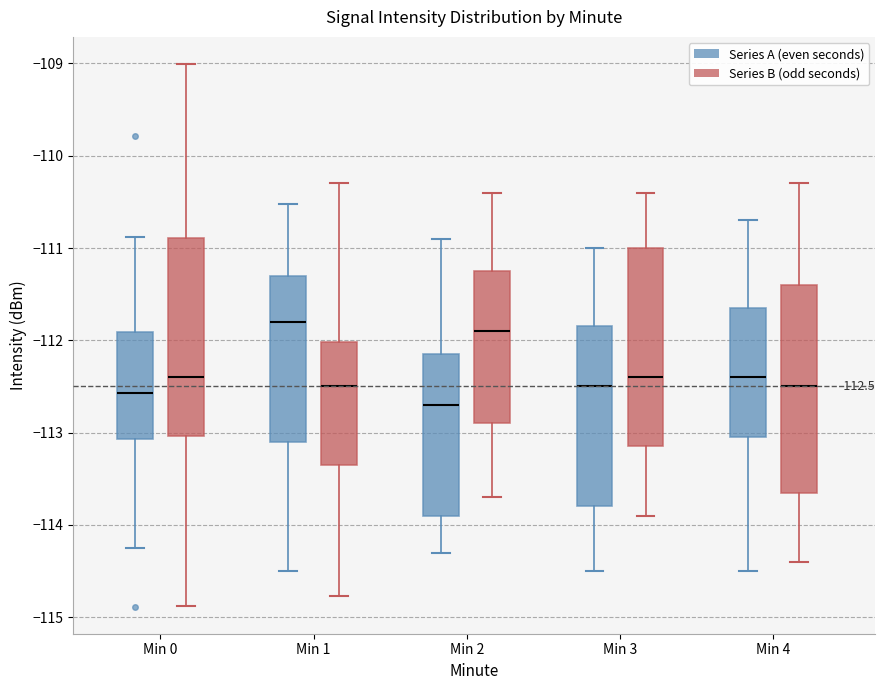

Which box's median line is the lowest?

Min 2 (Series A (even seconds))